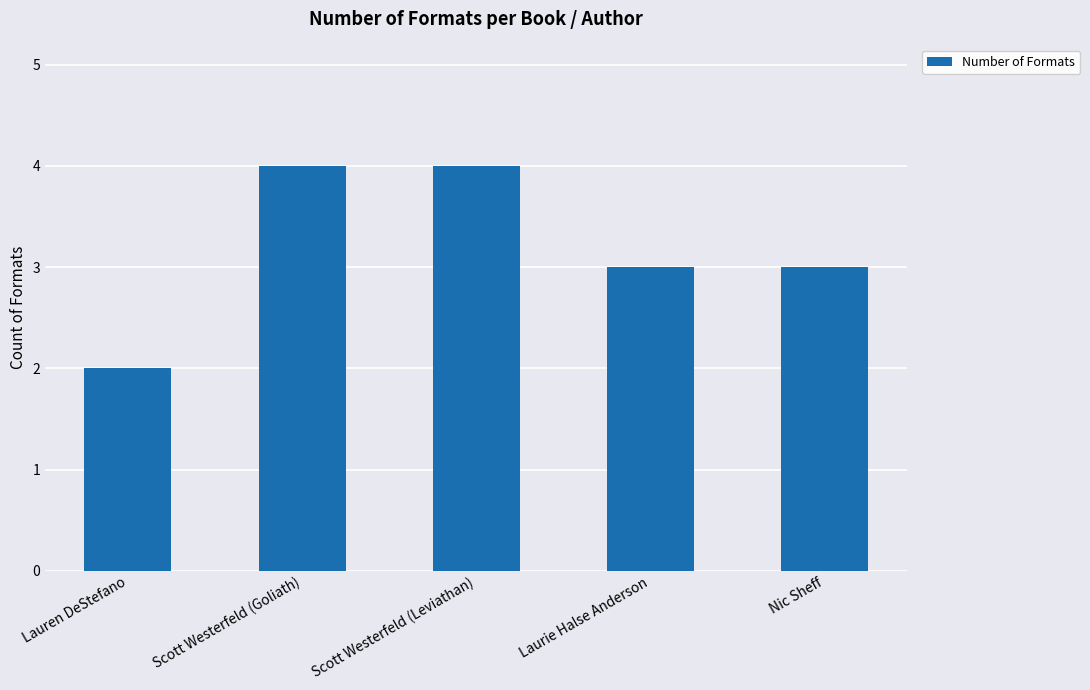

Does the chart contain any negative values?

No